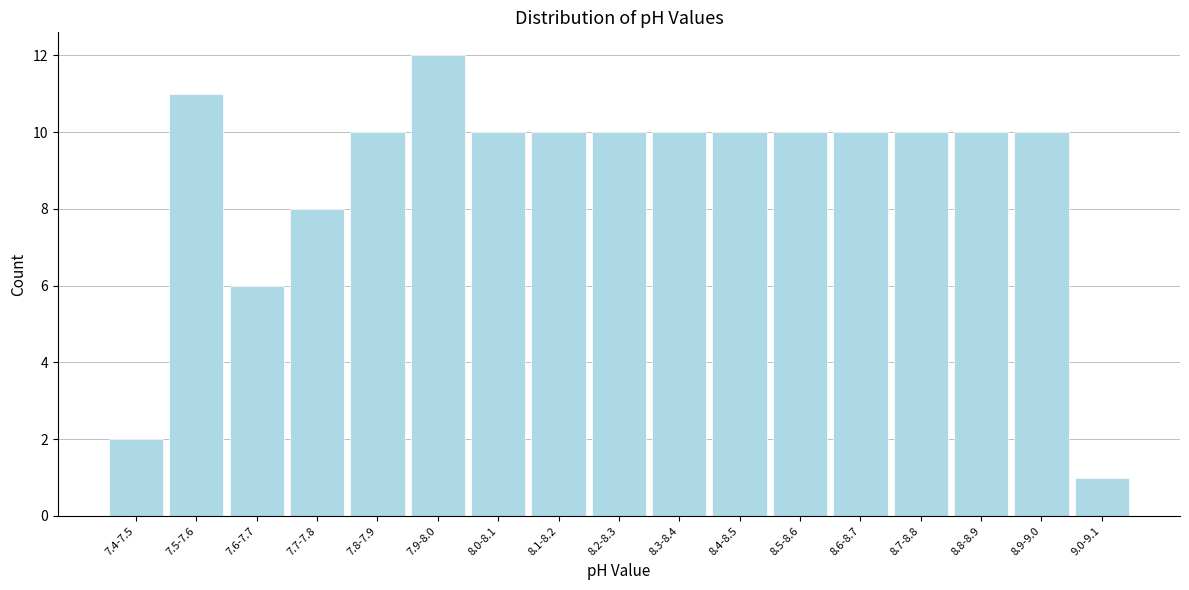

Reading right to left, transcribe all the data shown in this chart.

9.0-9.1=1	8.9-9.0=10	8.8-8.9=10	8.7-8.8=10	8.6-8.7=10	8.5-8.6=10	8.4-8.5=10	8.3-8.4=10	8.2-8.3=10	8.1-8.2=10	8.0-8.1=10	7.9-8.0=12	7.8-7.9=10	7.7-7.8=8	7.6-7.7=6	7.5-7.6=11	7.4-7.5=2